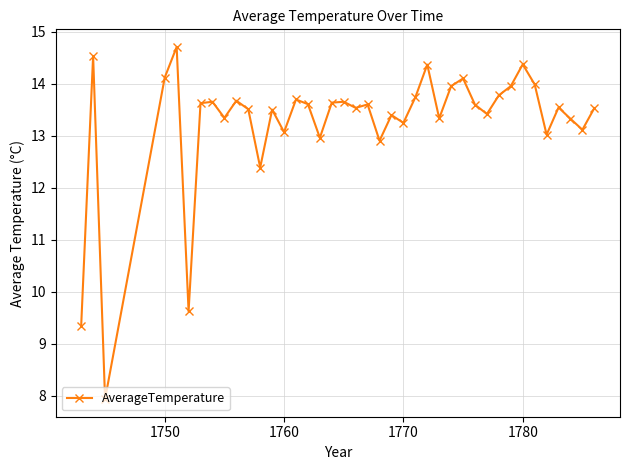

What is the value of the 37th point from the left?

13.5